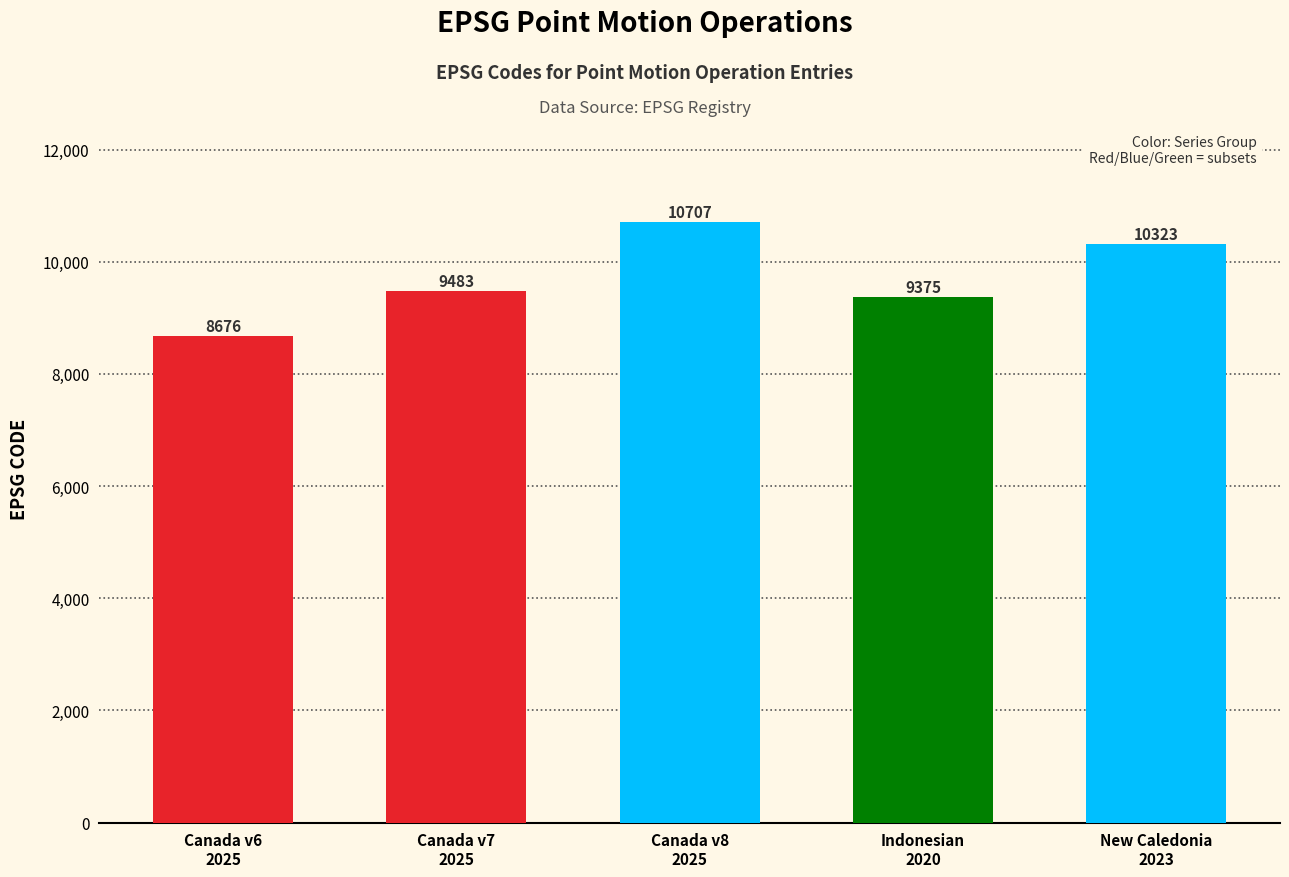

How many bars are there in total?

5